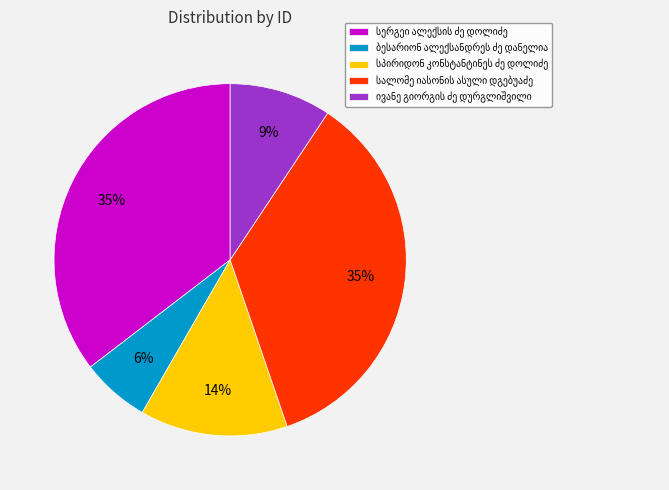

How many segments does this pie chart have?

5